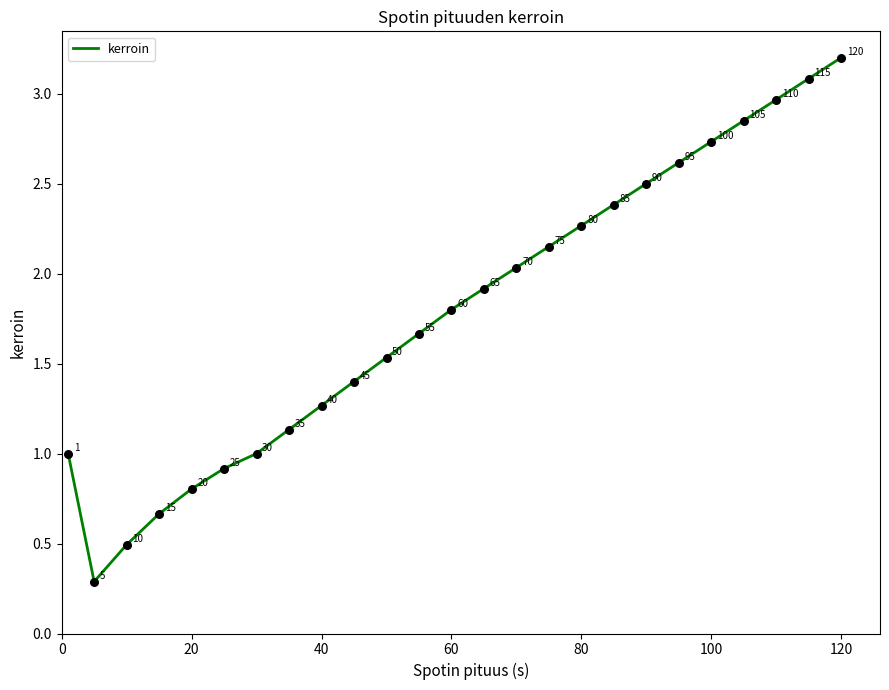

What is the maximum value shown in the chart?

3.2